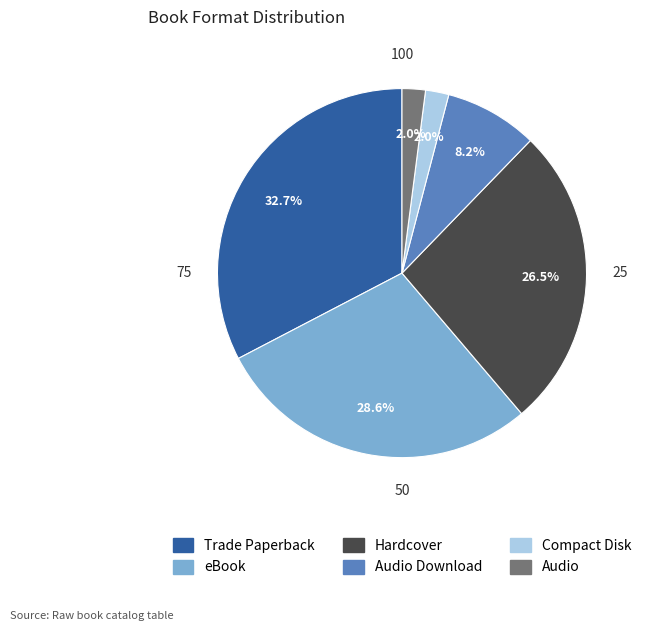

Is there any slice that represents more than half of the pie?

No